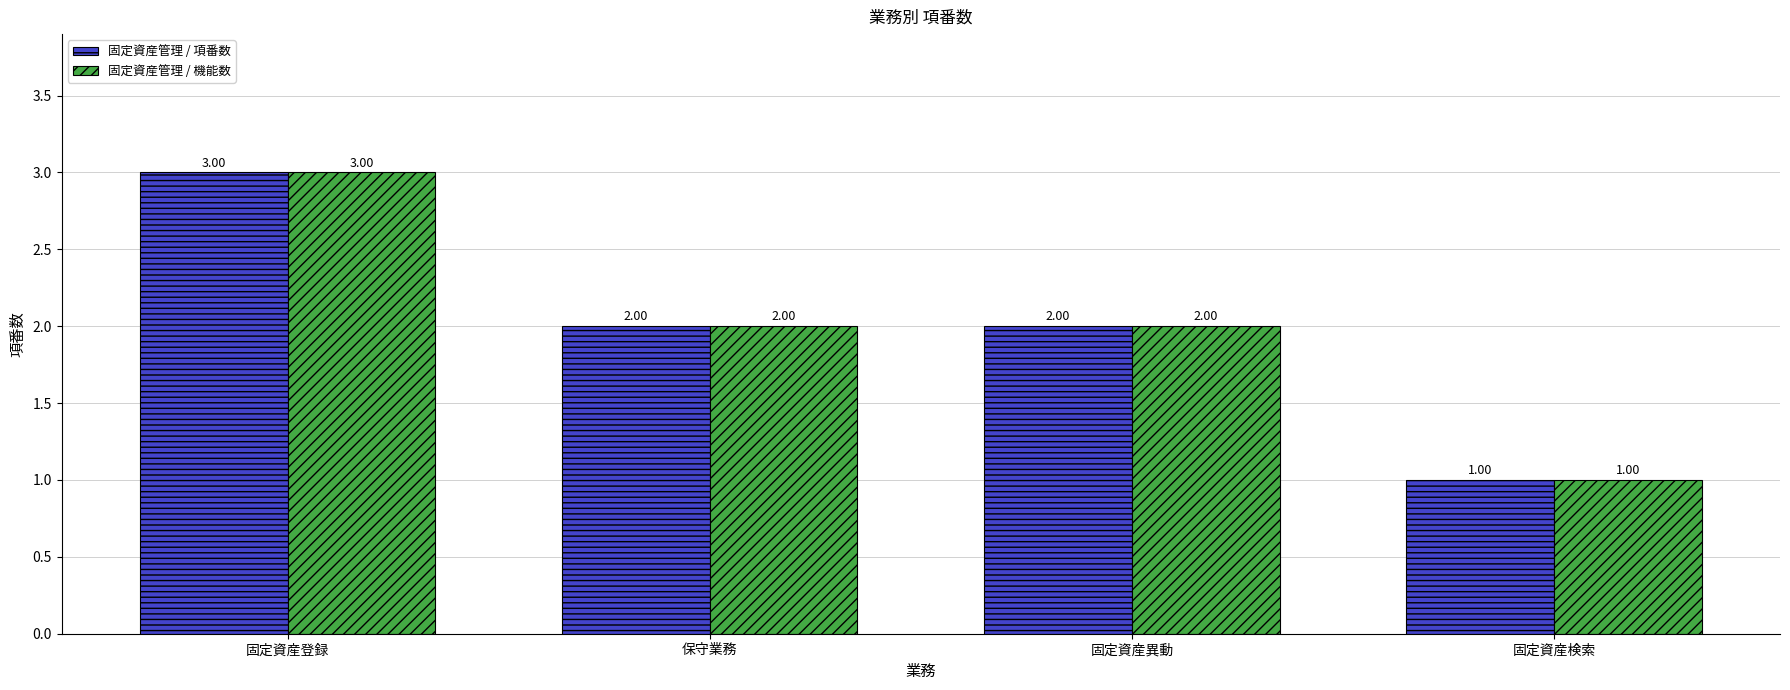

Reading left to right, list all the values displayed in this chart.

固定資産管理 / 項番数: 3	2	2	1
固定資産管理 / 機能数: 3	2	2	1